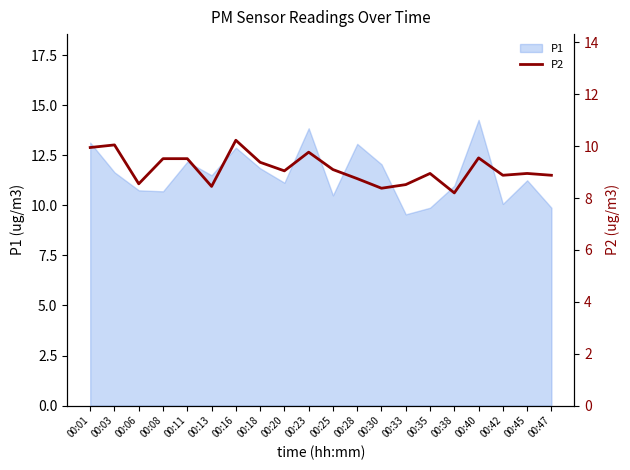

What is the minimum value for P1?

9.6